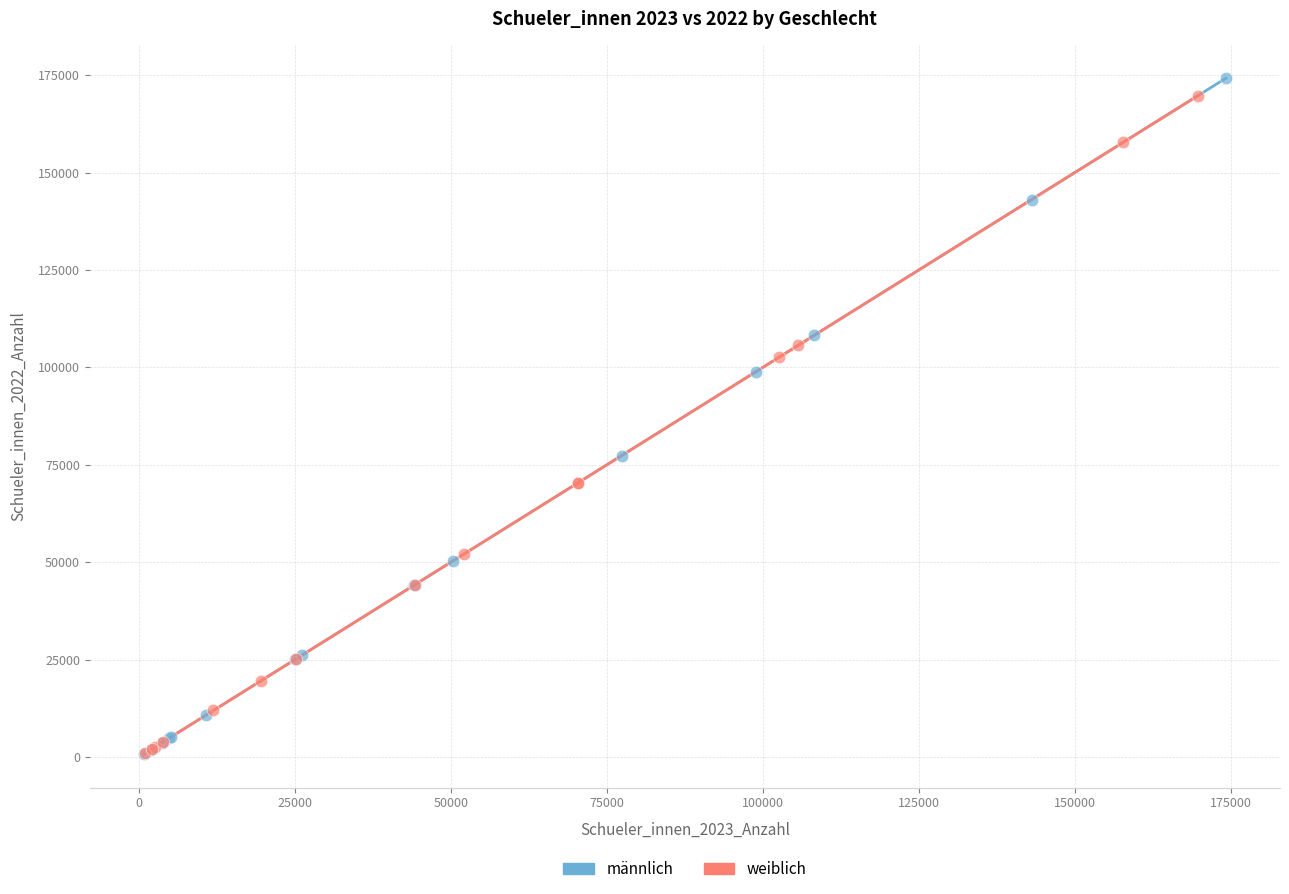

What are all the series names shown in the legend?

männlich, weiblich